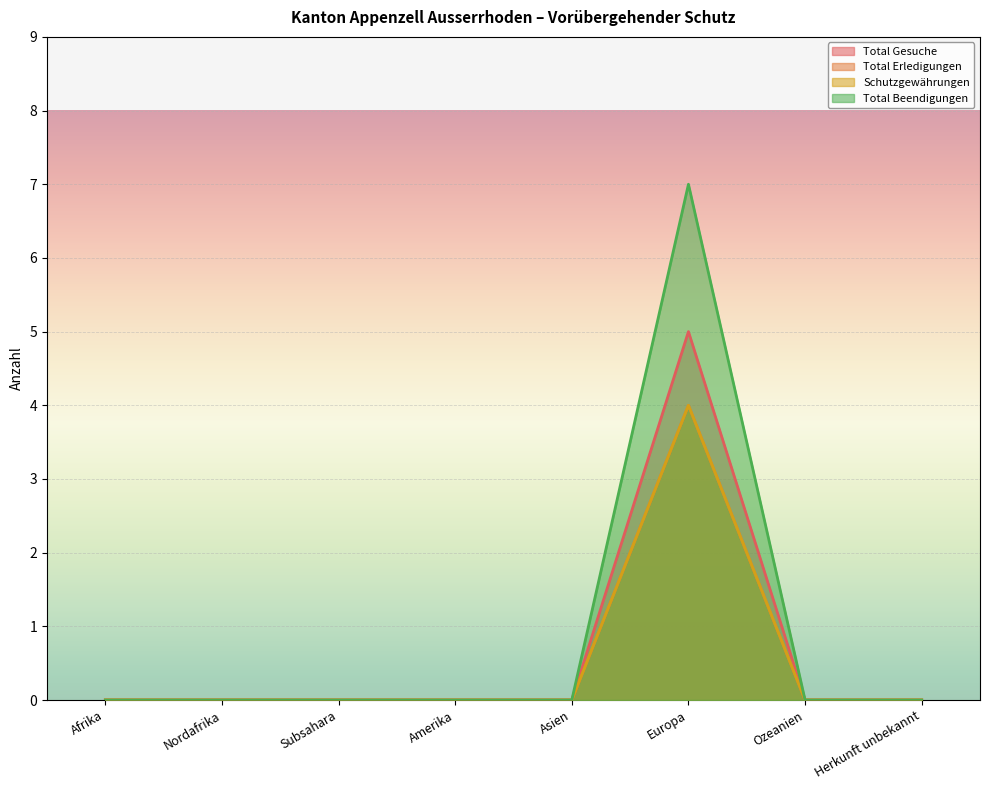

What is the label of the 7th point from the left?

Ozeanien